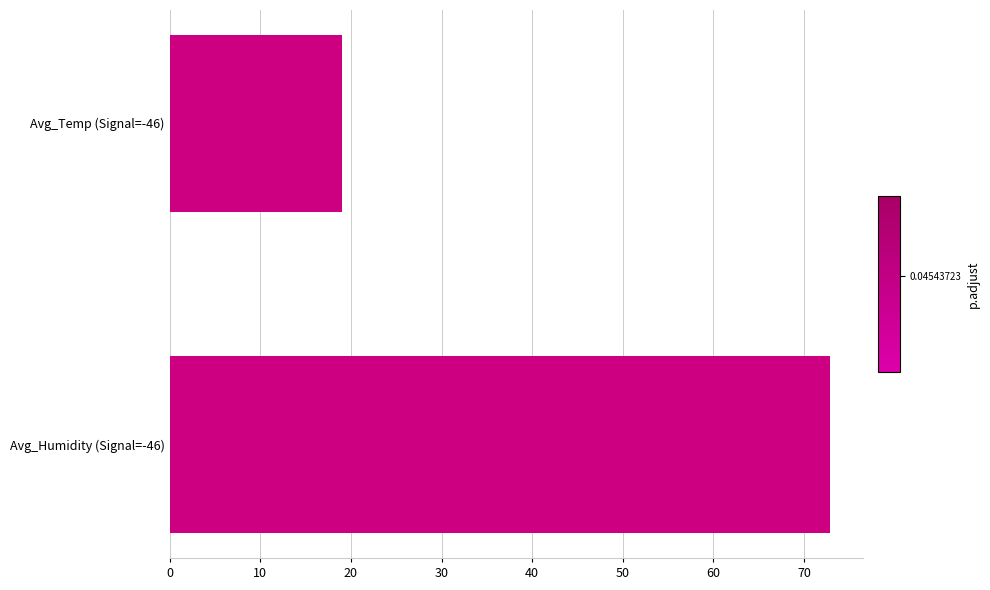

The value at Avg_Humidity (Signal=-46) is 72.9. True or false?

True